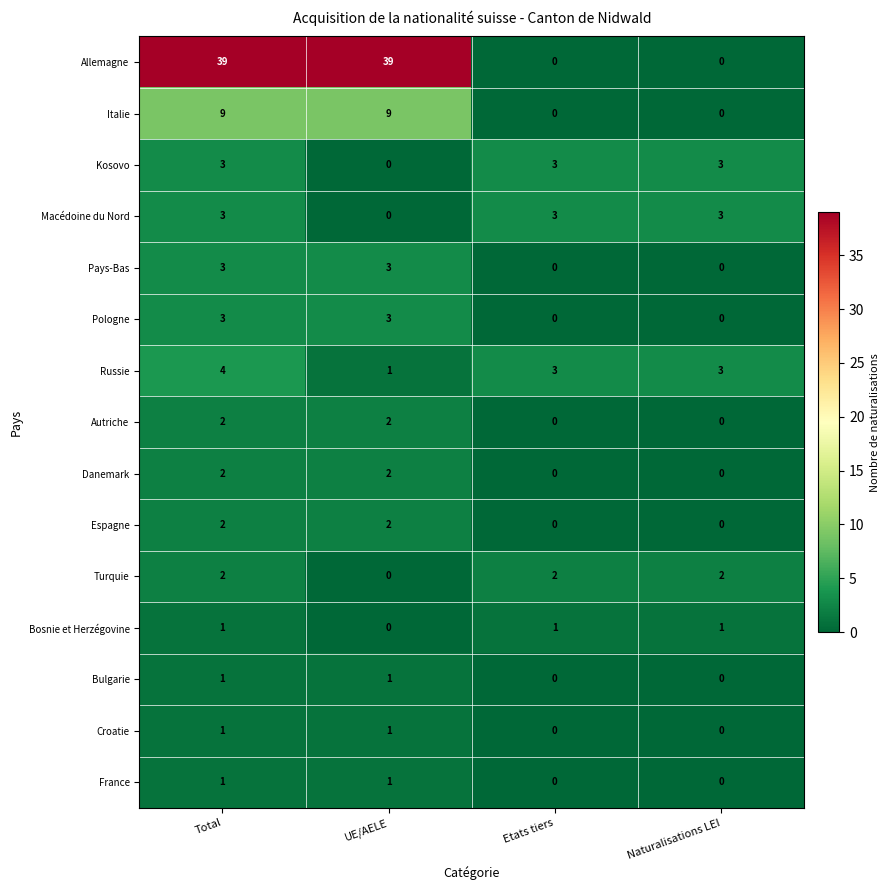

What is the spread (max minus min) of values at Total?

38